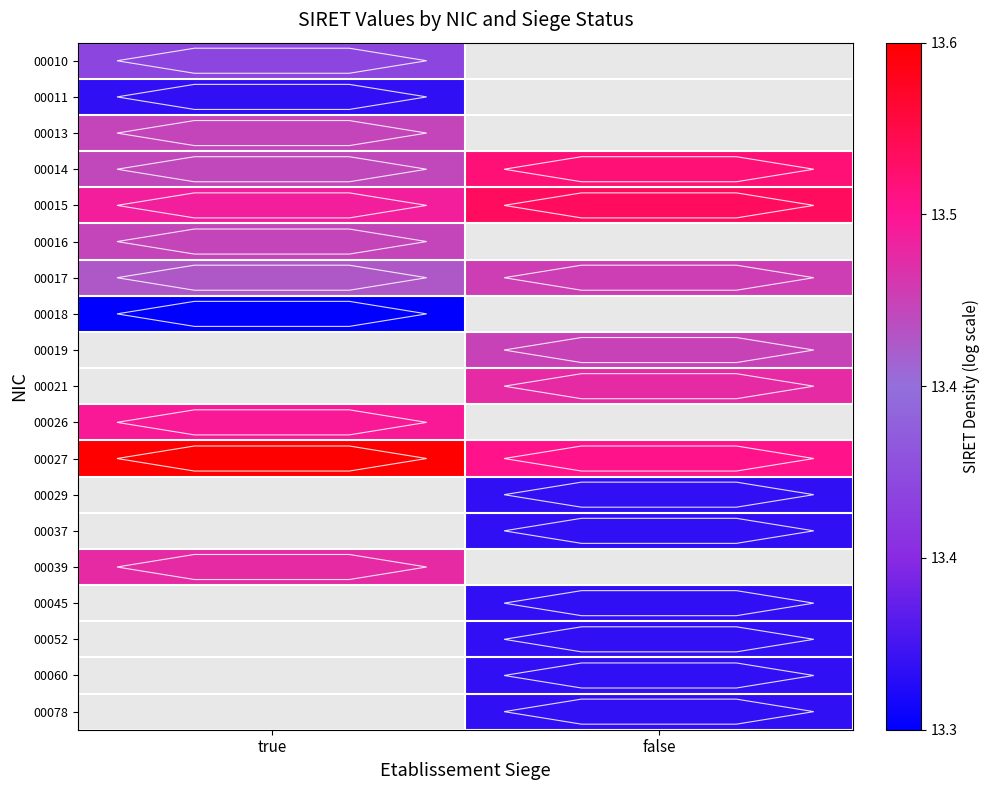

What is the spread (max minus min) of values at false?

13.5